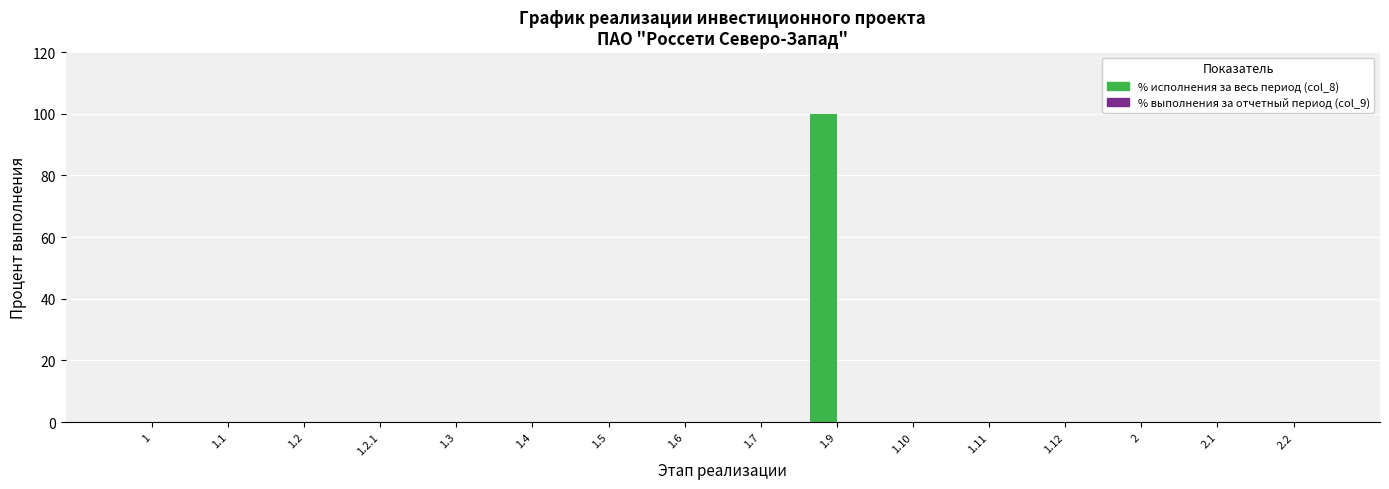

What is the sum of all values?

100